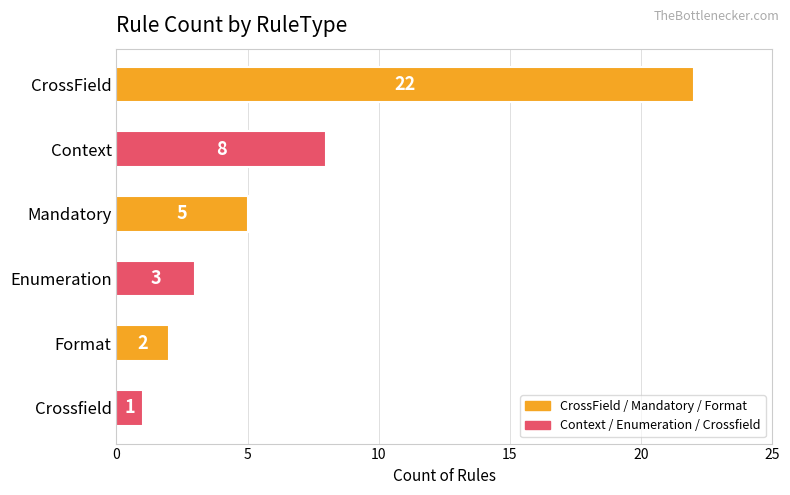

What is the average value?

7